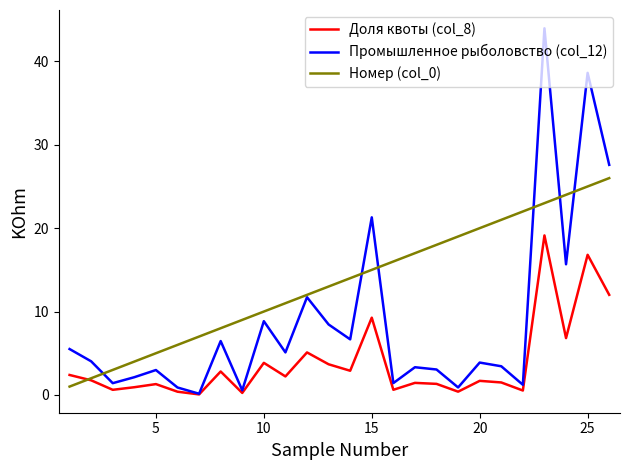

List the series in order of their peak value, highest first.

Промышленное рыболовство (col_12), Номер (col_0), Доля квоты (col_8)